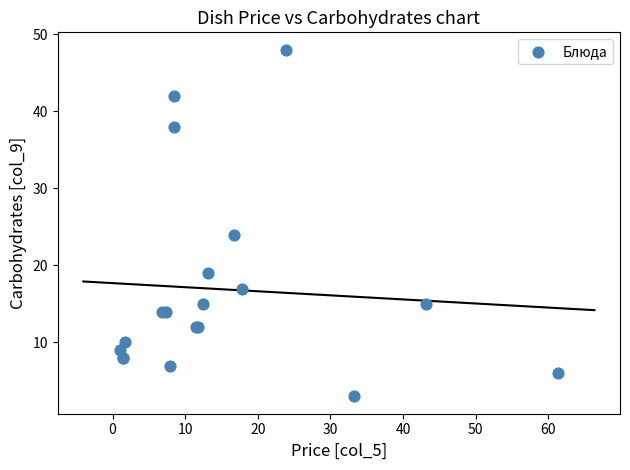

What Y value in the scatter plot is closest to 25?

24